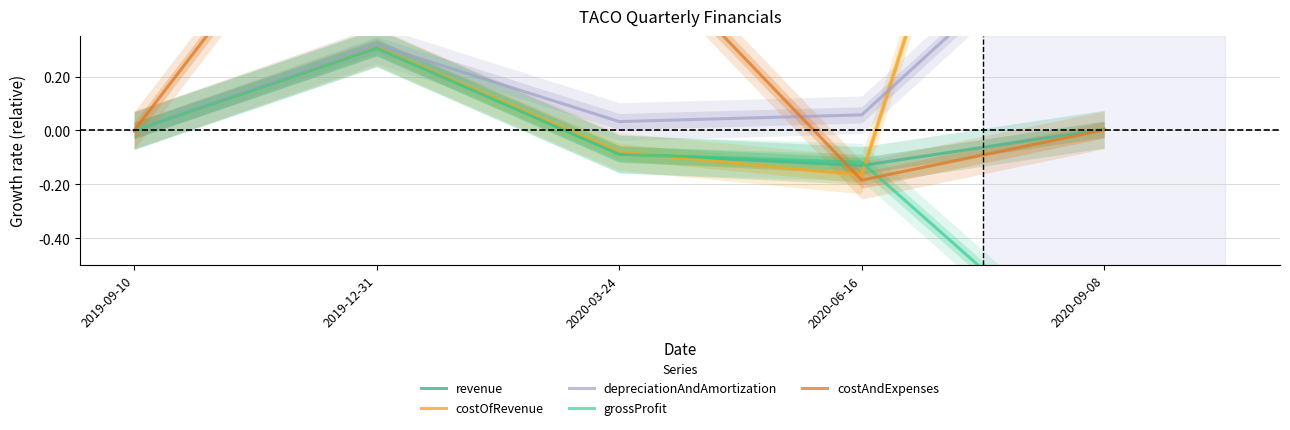

Reading left to right, list all the values displayed in this chart.

revenue: 0.0	0.3	-0.1	-0.1	0.0
costOfRevenue: 0.0	0.3	-0.1	-0.2	2.7
depreciationAndAmortization: 0.0	0.3	0.0	0.1	0.9
grossProfit: 0.0	0.3	-0.1	-0.1	-0.9
costAndExpenses: 0.0	1.2	0.8	-0.2	0.0